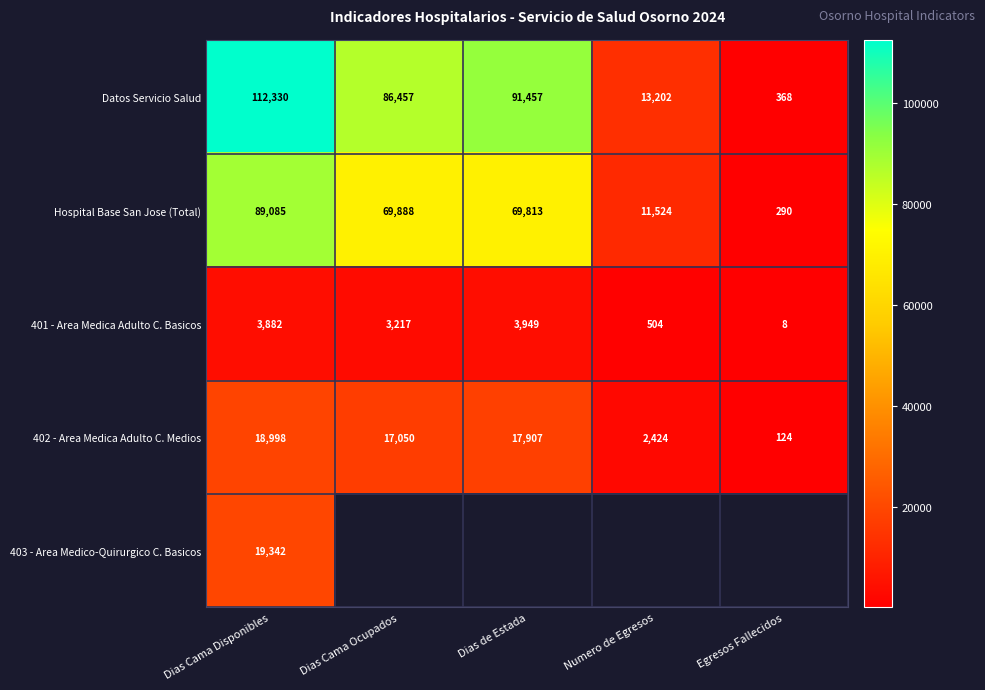

Rank the categories by 402 - Area Medica Adulto C. Medios value from lowest to highest.

Egresos Fallecidos, Numero de Egresos, Dias Cama Ocupados, Dias de Estada, Dias Cama Disponibles